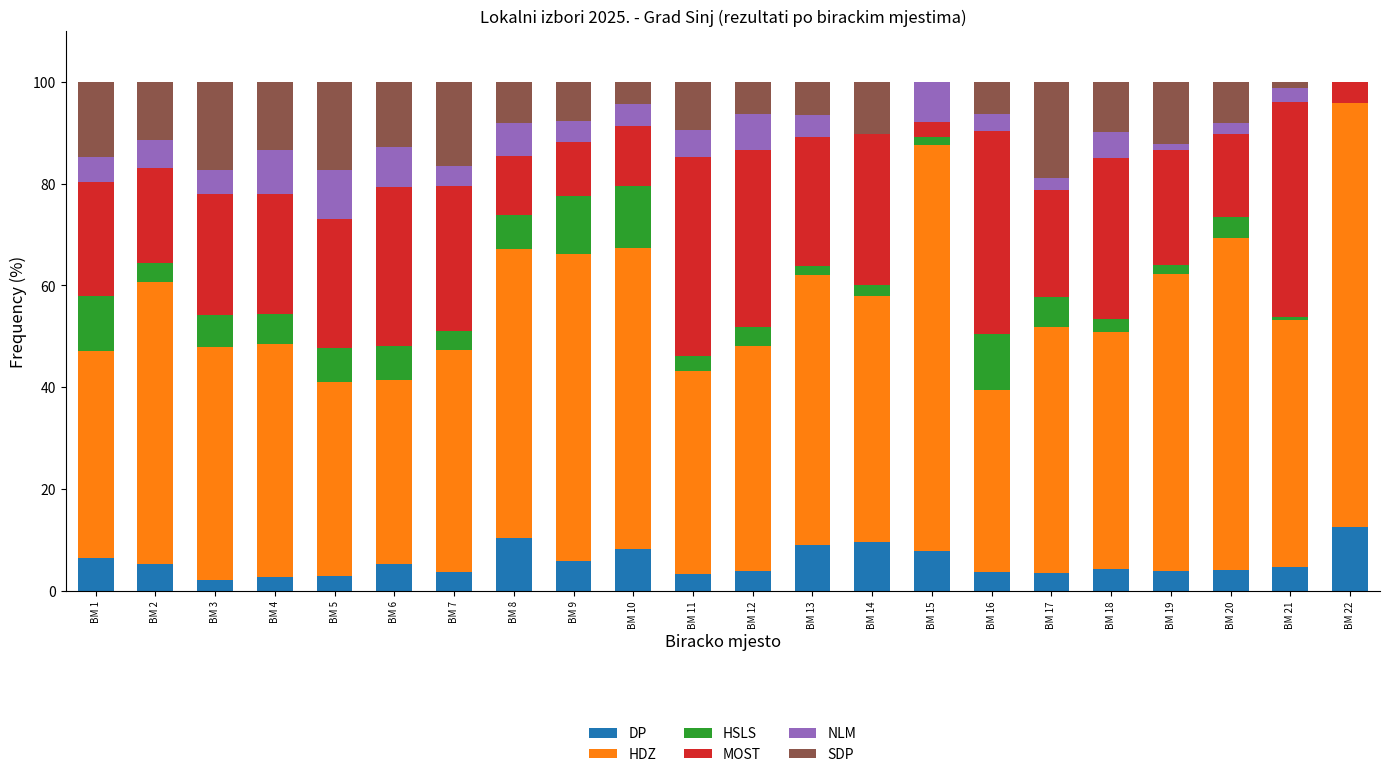

Are the bars horizontal?

No